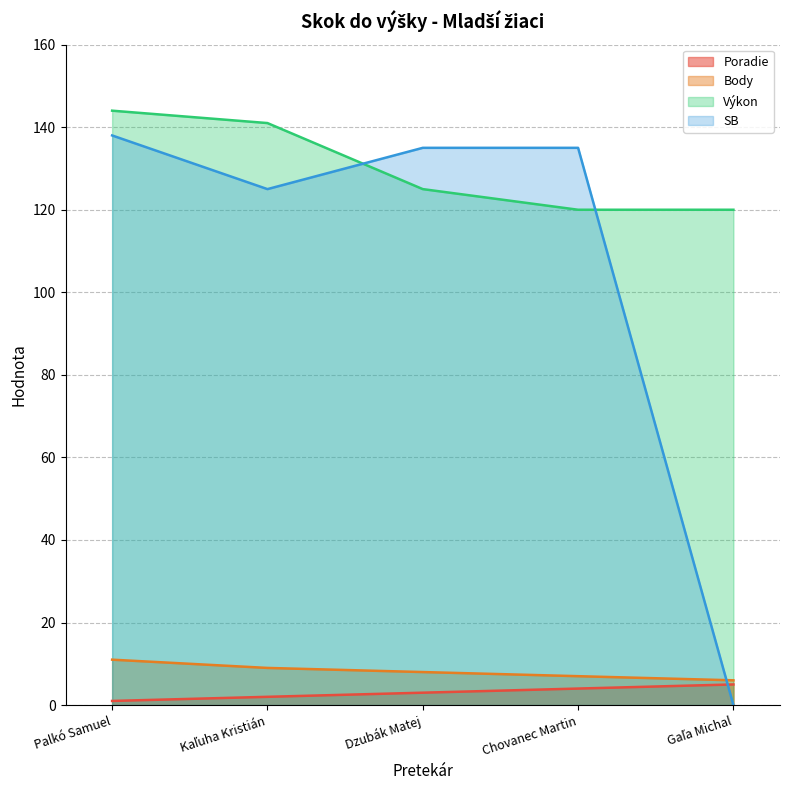

At which label is Výkon closest to 132?

Dzubák Matej